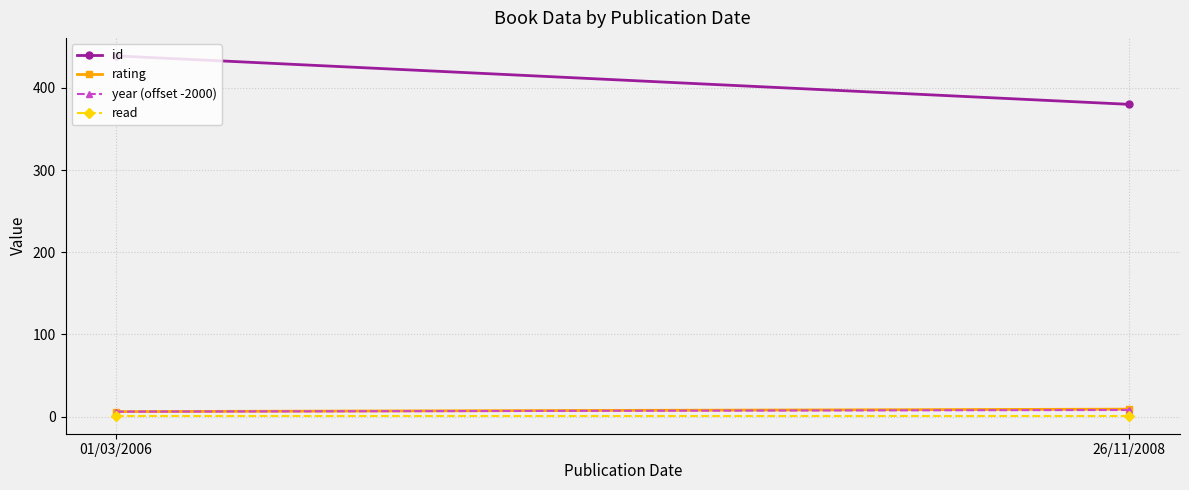

The value of rating at 01/03/2006 is 3. True or false?

False